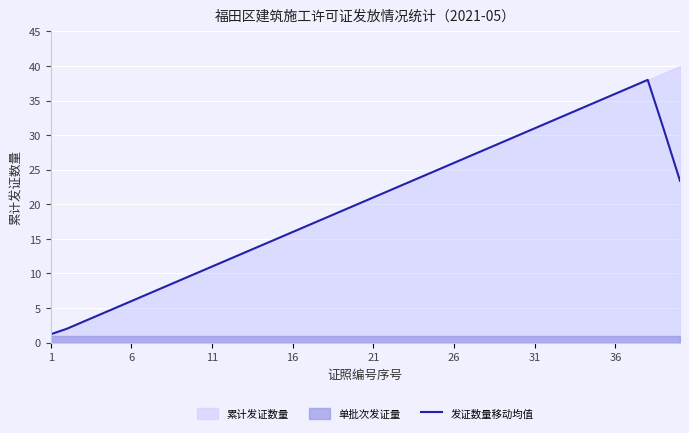

What is the highest value of the 发证数量移动均值 series?

38.0